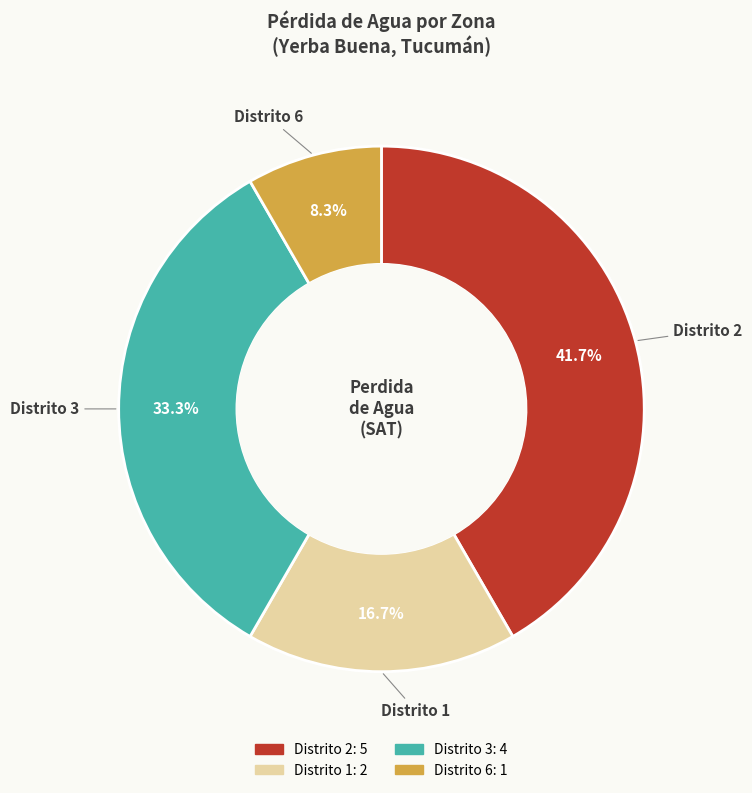

Which has a higher value, Distrito 3 or Distrito 2?

Distrito 2